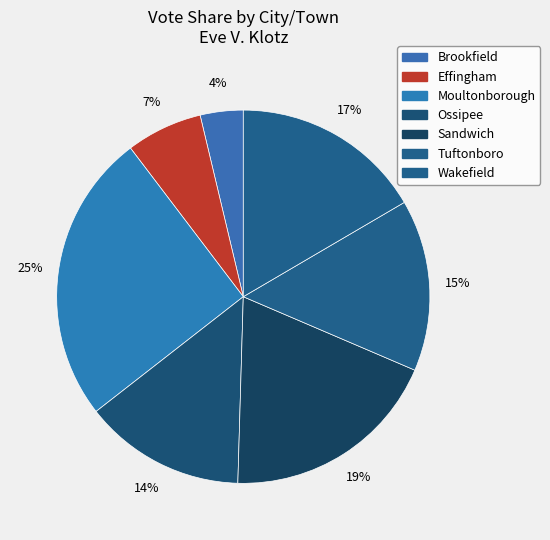

Combined, do Sandwich and Tuftonboro account for over 50%?

No